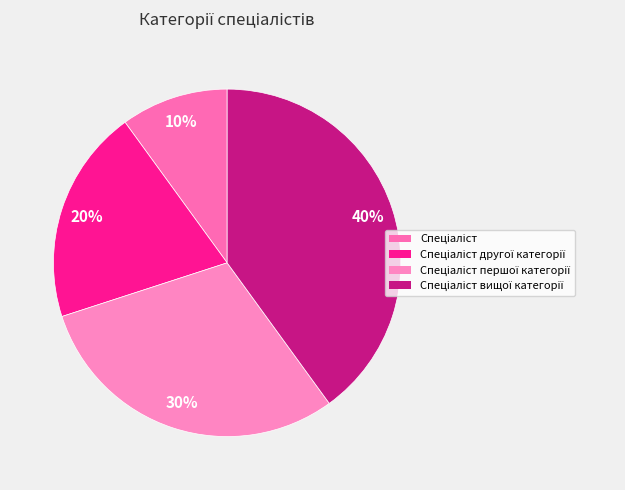

Which category has the smallest portion of the pie?

Спеціаліст